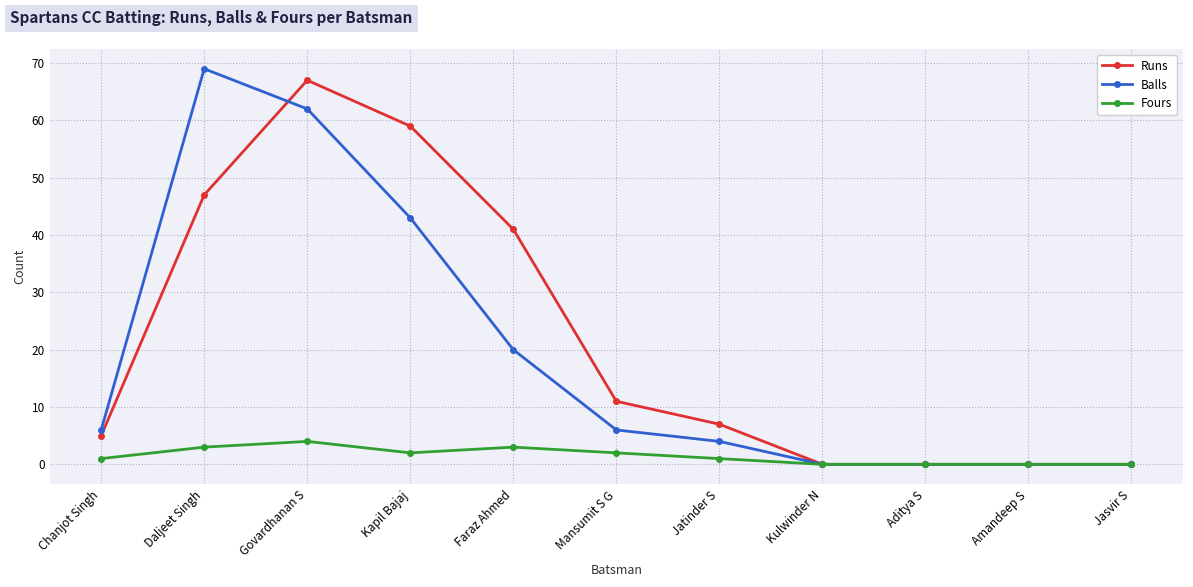

Rank the series by their maximum value, from highest to lowest.

Balls, Runs, Fours